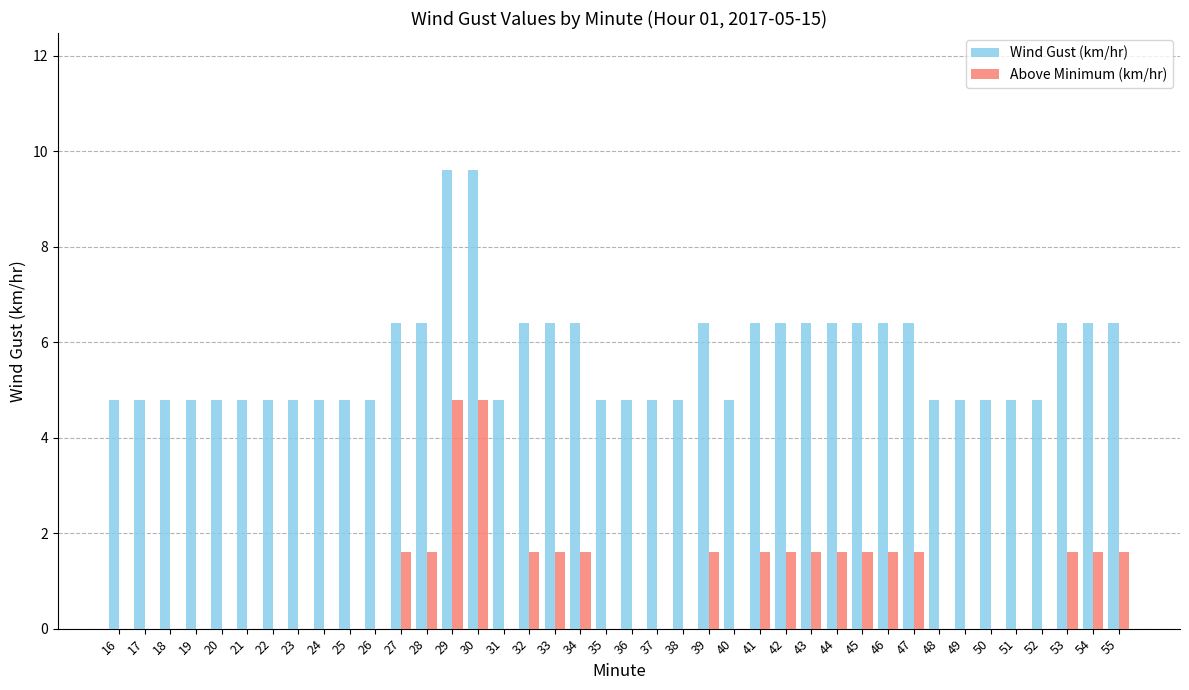

What are all the series names shown in the legend?

Wind Gust (km/hr), Above Minimum (km/hr)